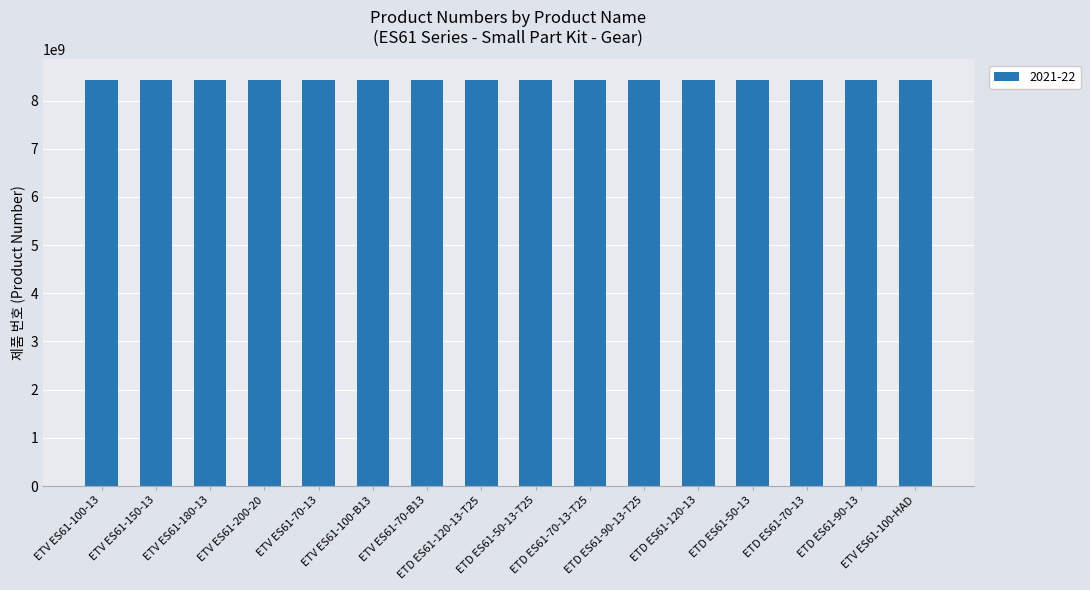

What is the sum of all values?

134976339720